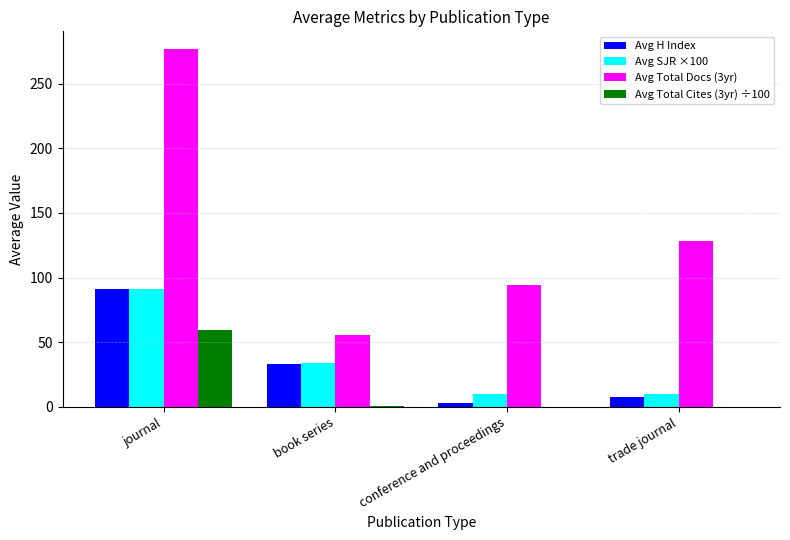

Where is Avg H Index nearest to the value 47?

book series